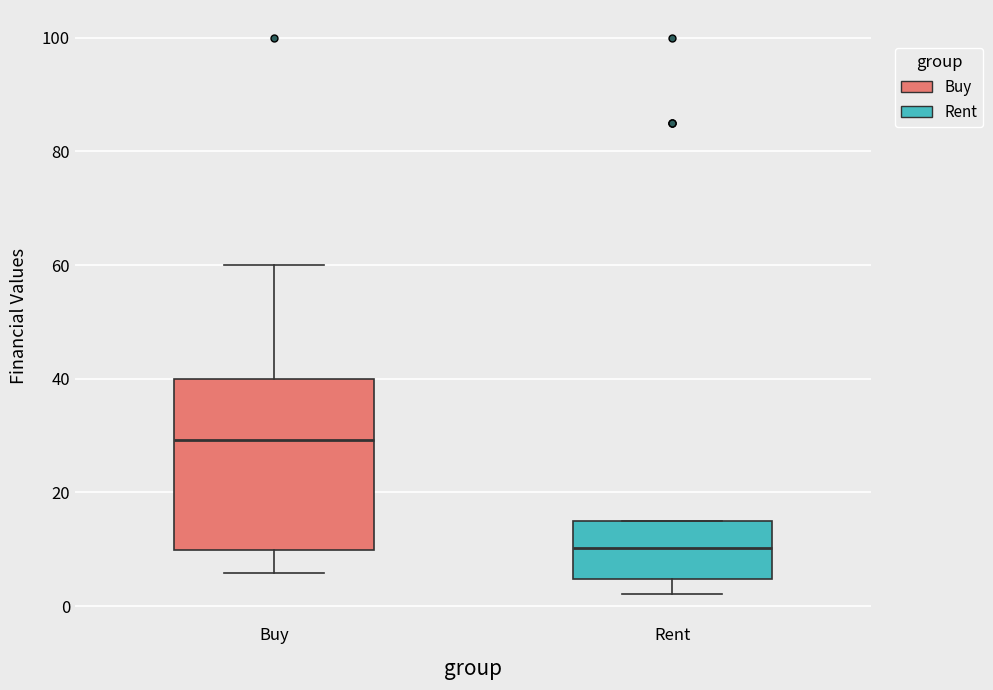

Which box is the tallest, from its lower edge to its upper edge?

Buy